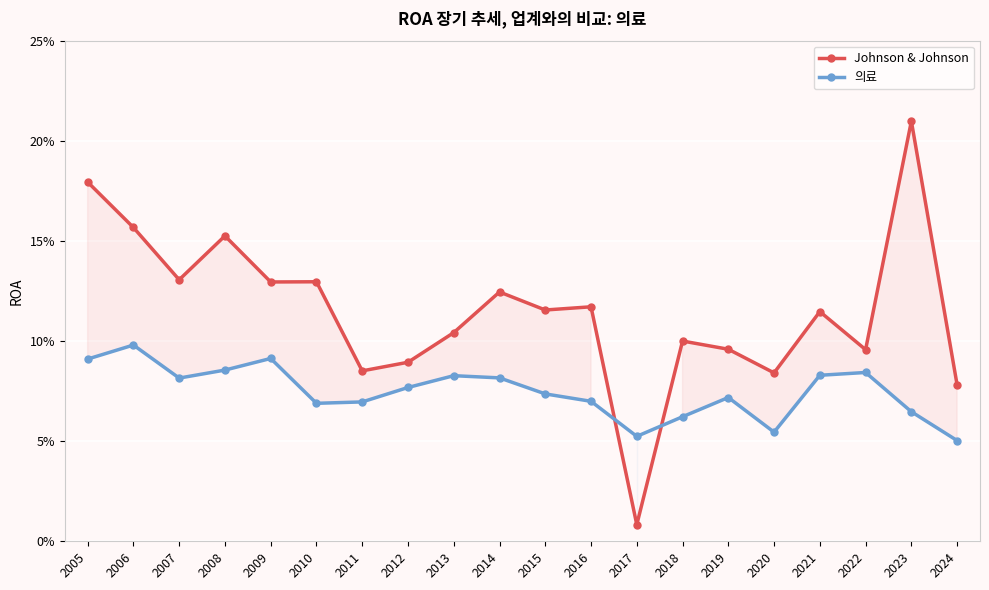

Between which two adjacent categories do 의료 and Johnson & Johnson first intersect?

2016 and 2017